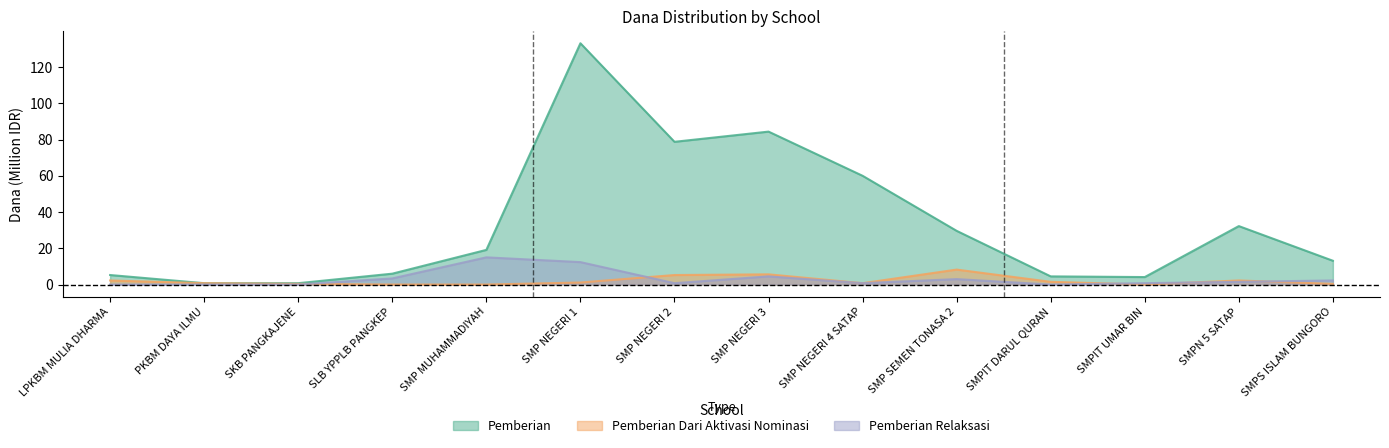

Where is the first local maximum for Pemberian Relaksasi?

SMP MUHAMMADIYAH